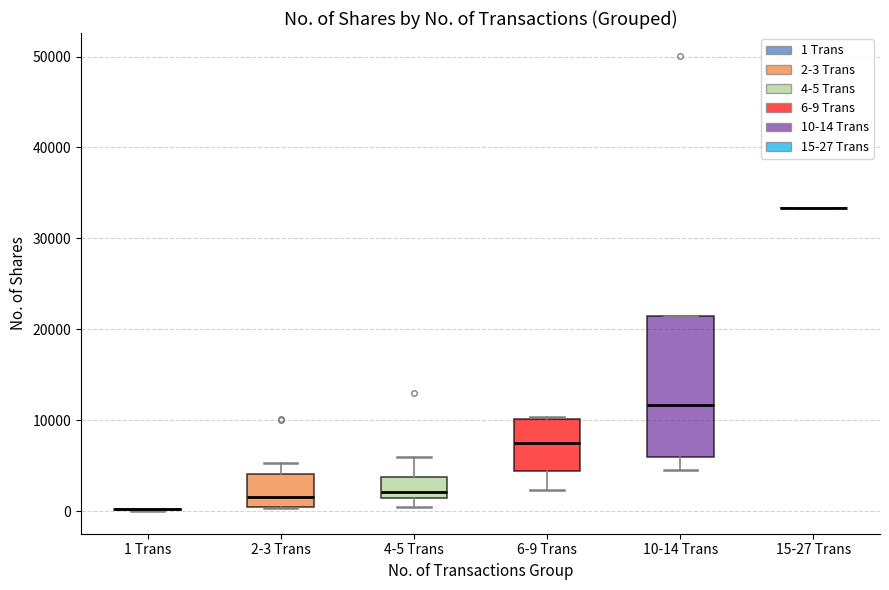

Where does the median line of the box for 4-5 Trans sit on the y-axis? The values are not printed on the chart, so give them approximately, as read against the axis.

2000